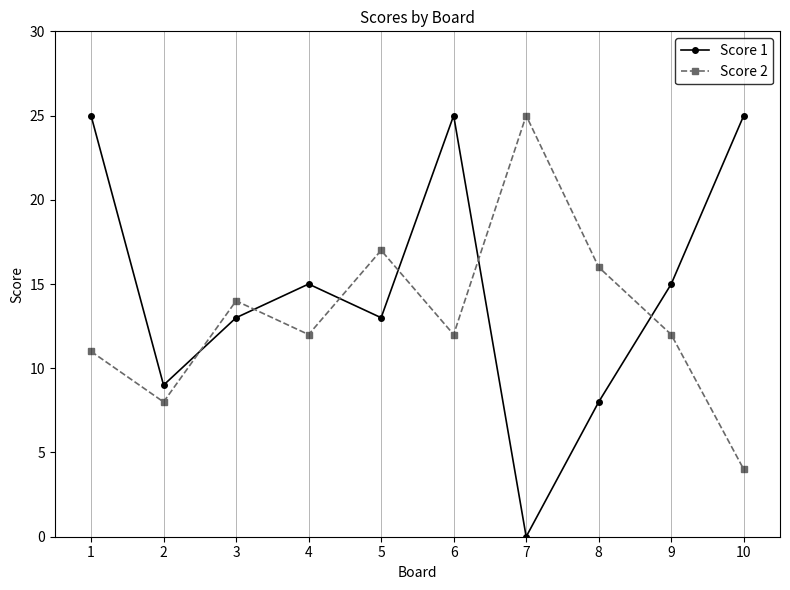

Reading left to right, list all the values displayed in this chart.

Score 1: 1=25	2=9	3=13	4=15	5=13	6=25	7=0	8=8	9=15	10=25
Score 2: 1=11	2=8	3=14	4=12	5=17	6=12	7=25	8=16	9=12	10=4